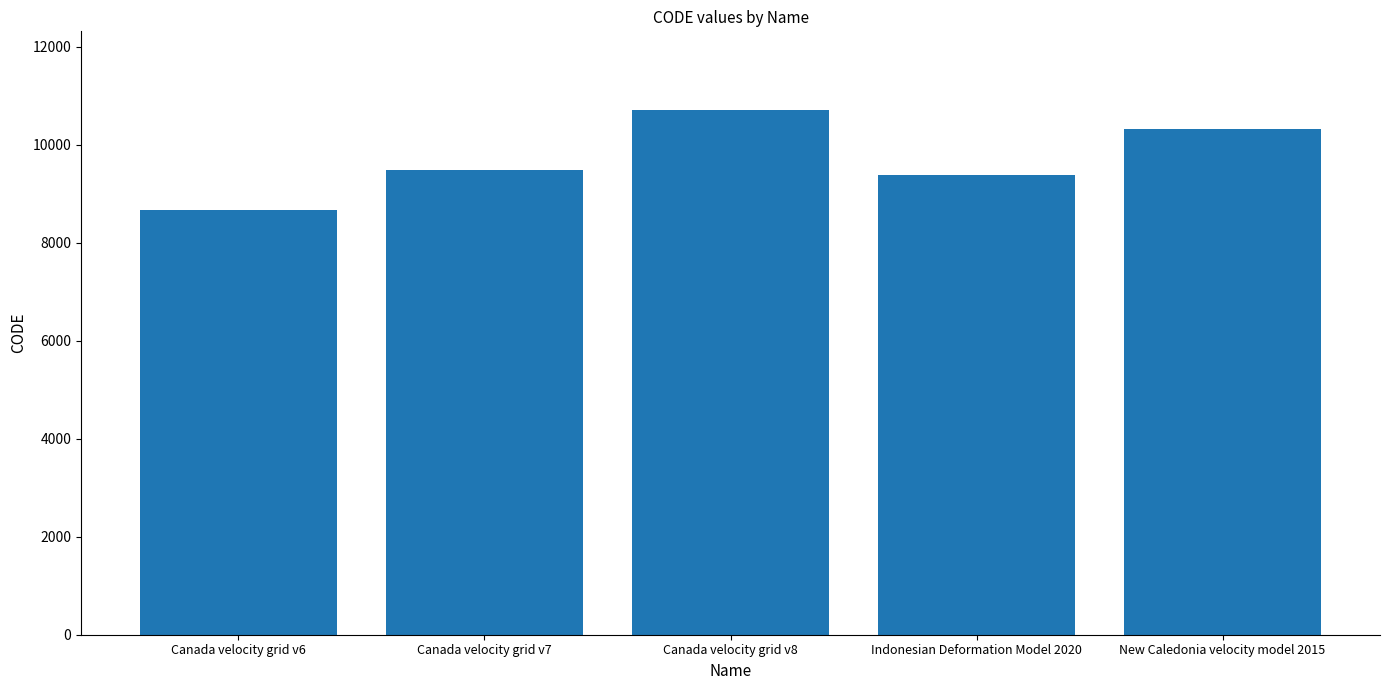

How many categories are shown in the chart?

5